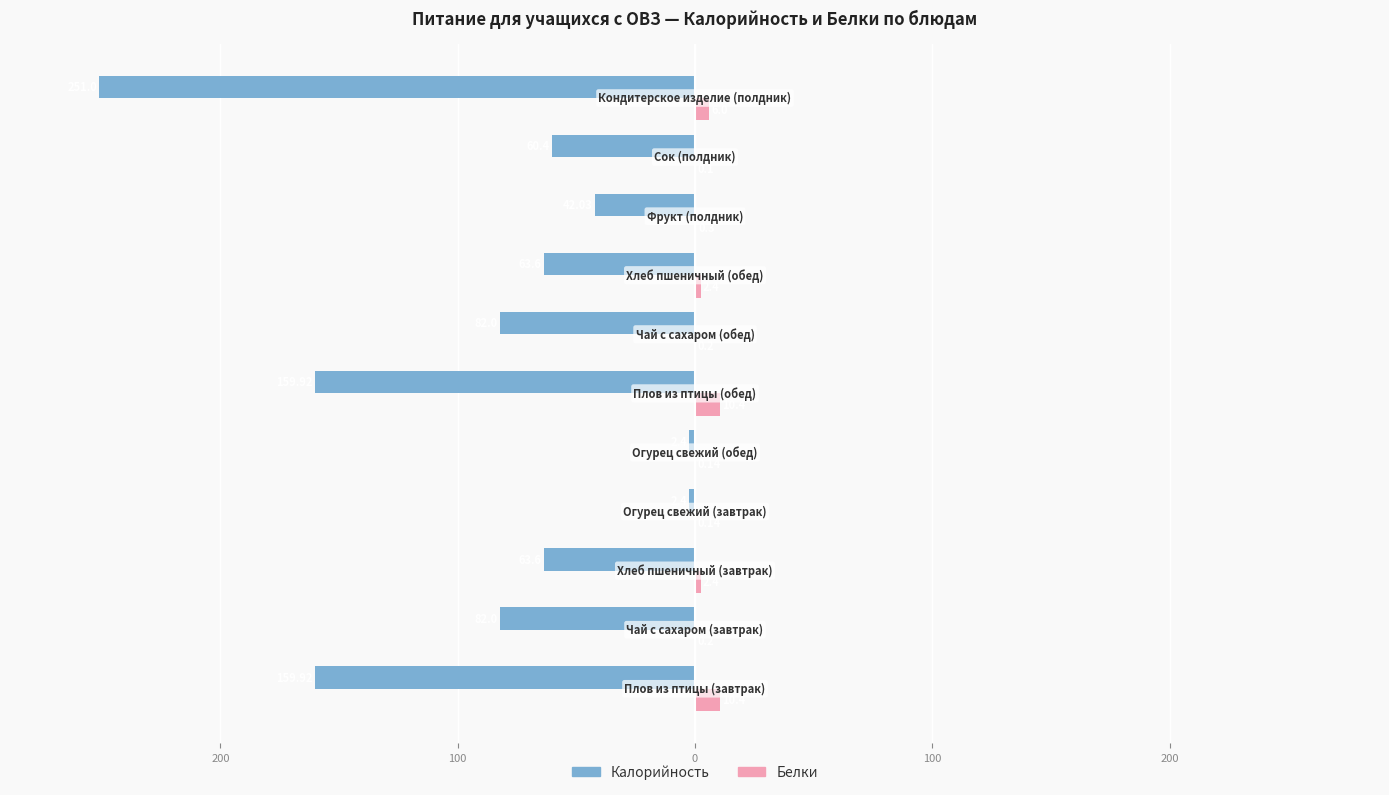

What are all the series names shown in the legend?

Калорийность, Белки